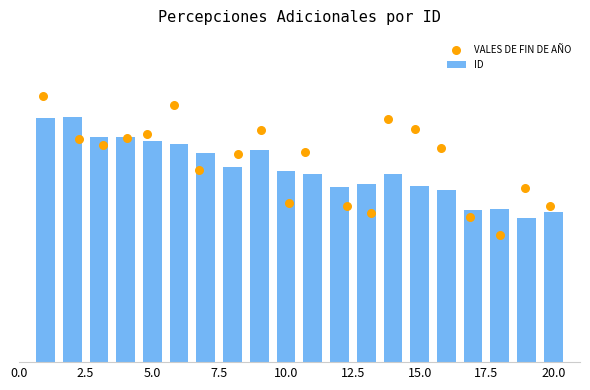

Which series has the widest spread of Y values?

VALES DE FIN DE AÑO